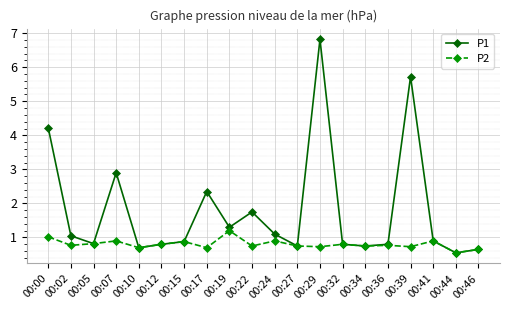

What is the value of the P1 point at the 3rd from the left?

0.8